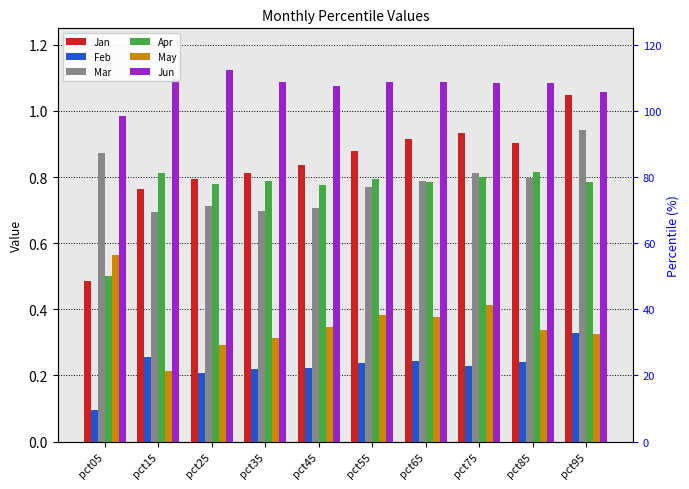

Does the chart contain stacked bars?

No